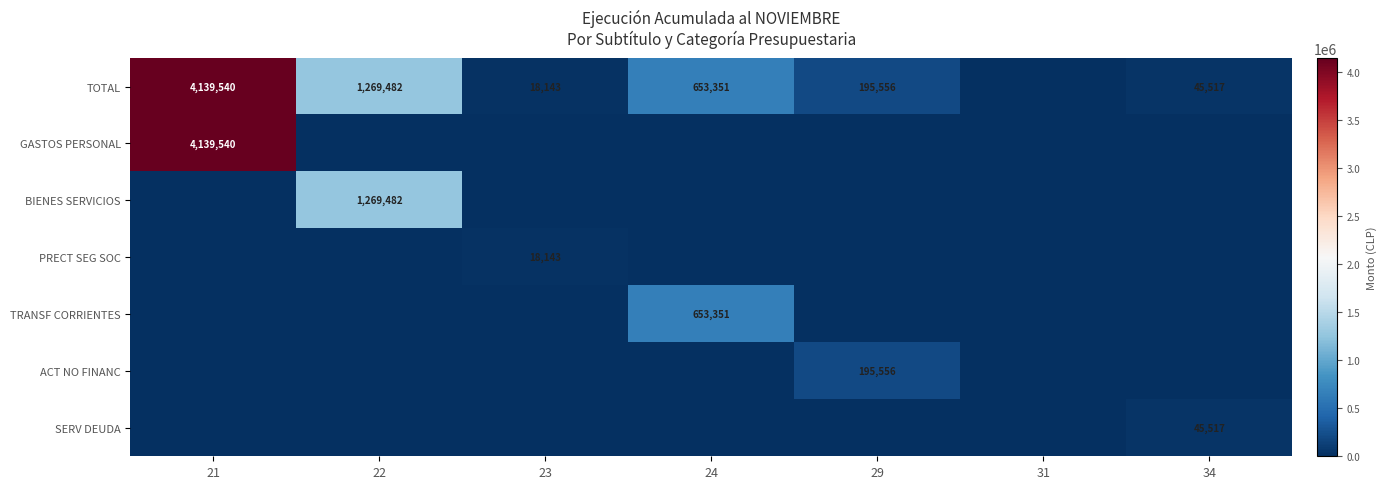

True or false: TOTAL has a value of 195556 at 29.

True